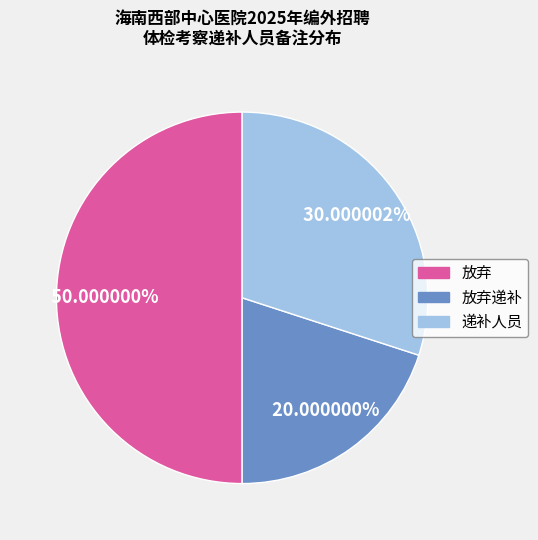

How many slices are in this pie chart?

3